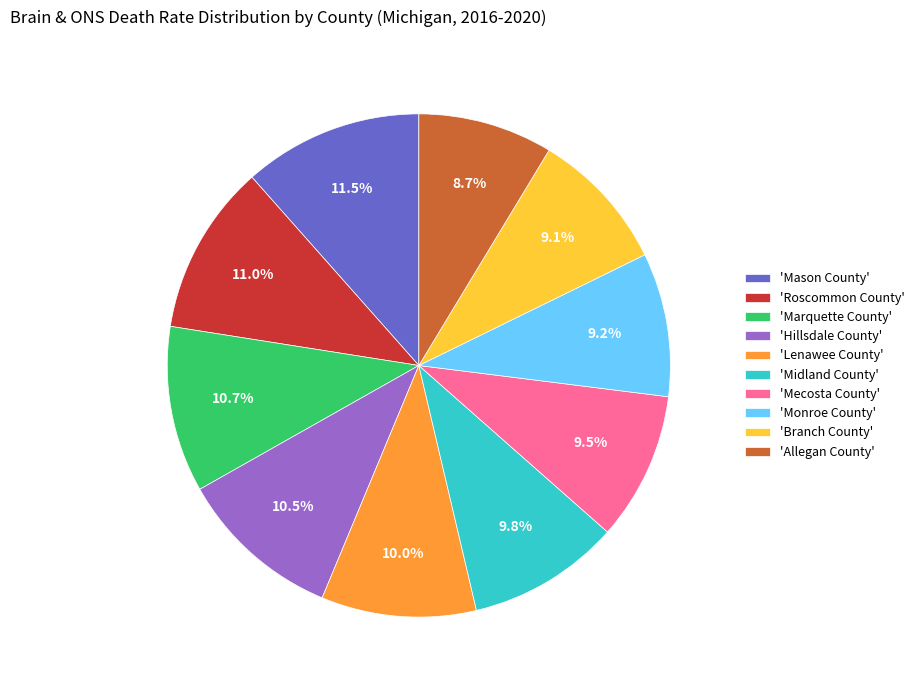

Do 'Branch County' and 'Midland County' together represent more than half of the pie?

No